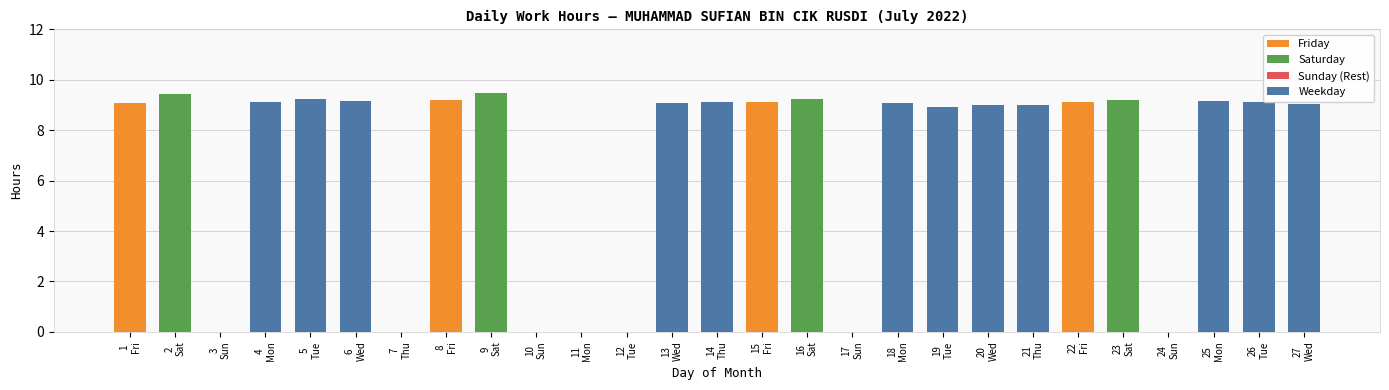

What is the sum of all values?

183.0